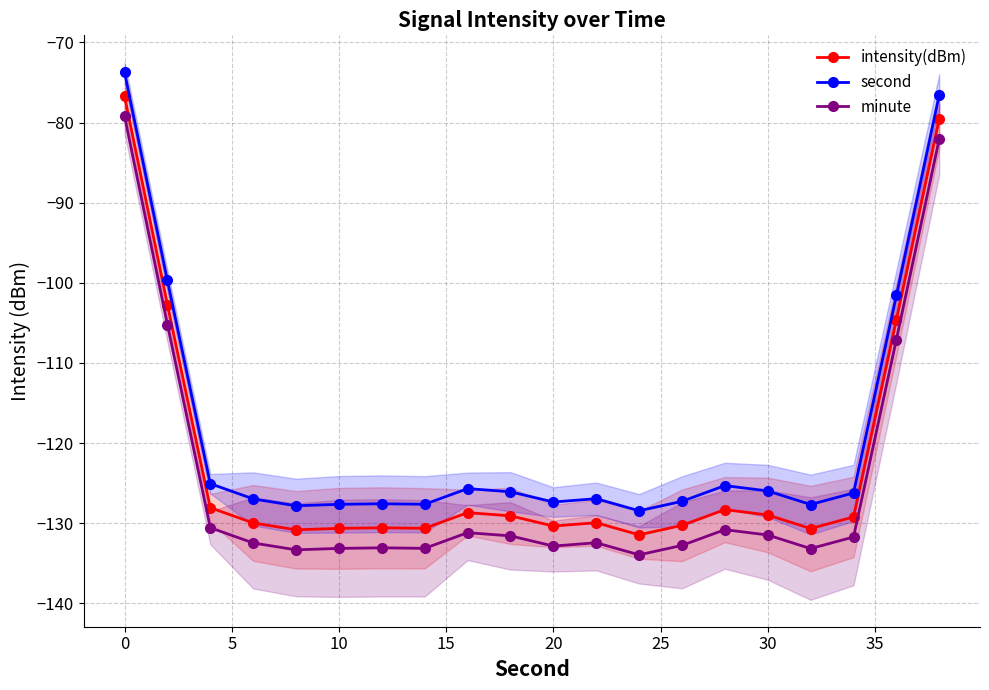

How many interior local peaks does the minute series have?

4